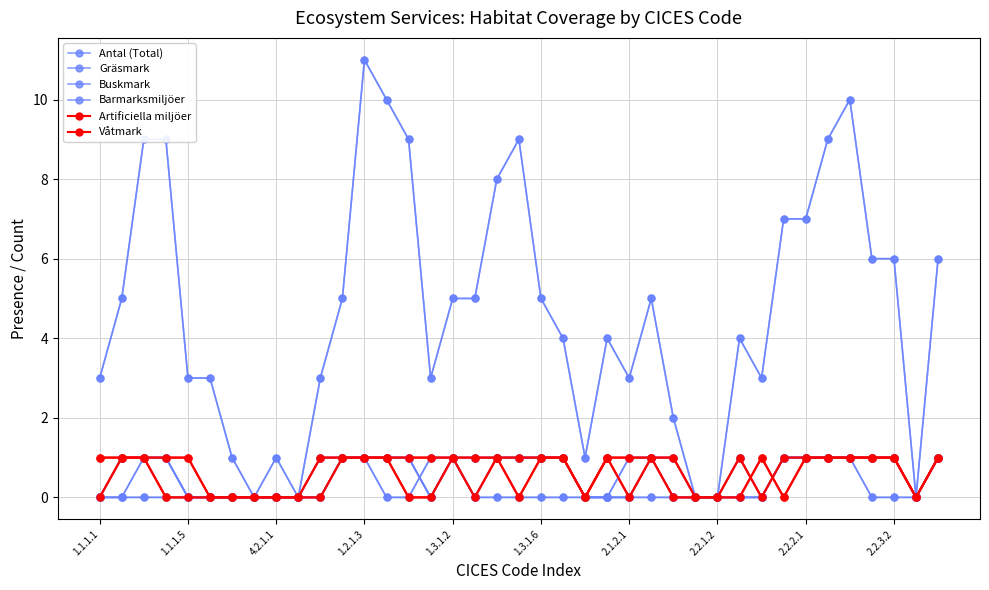

Which category has the highest value in the Gräsmark series?

1.1.1.5